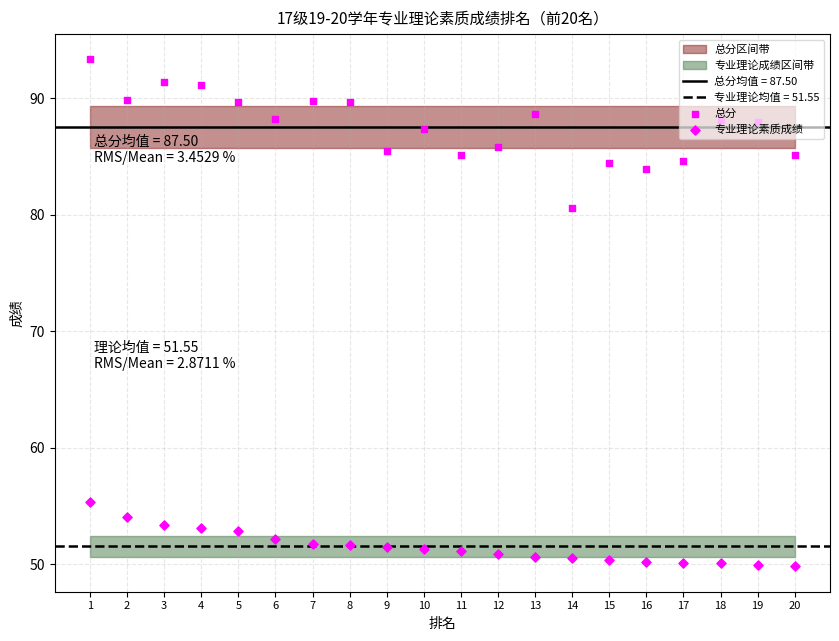

Which series has the largest total across all categories?

总分